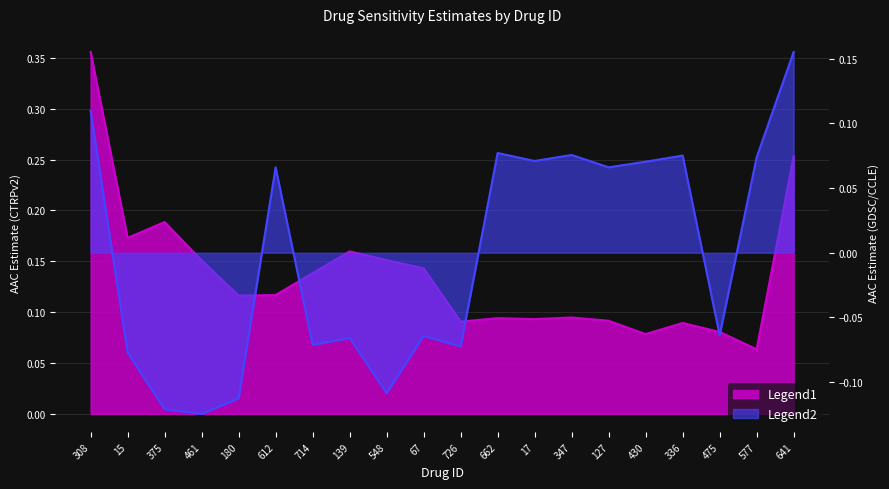

Reading left to right, transcribe all the data shown in this chart.

AAC (CTRPv2): 308=0.4	15=0.2	375=0.2	461=0.2	180=0.1	612=0.1	714=0.1	139=0.2	548=0.2	67=0.1	726=0.1	662=0.1	17=0.1	347=0.1	127=0.1	430=0.1	336=0.1	475=0.1	577=0.1	641=0.3
AAC (GDSC/CCLE): 308=0.1	15=-0.1	375=-0.1	461=-0.1	180=-0.1	612=0.1	714=-0.1	139=-0.1	548=-0.1	67=-0.1	726=-0.1	662=0.1	17=0.1	347=0.1	127=0.1	430=0.1	336=0.1	475=-0.1	577=0.1	641=0.2